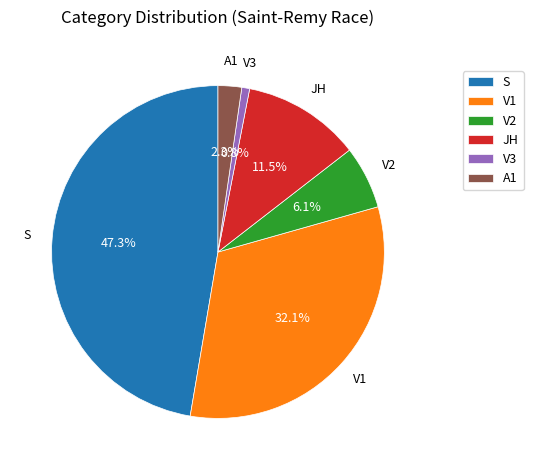

Is the sum of V1 and JH greater than half?

No